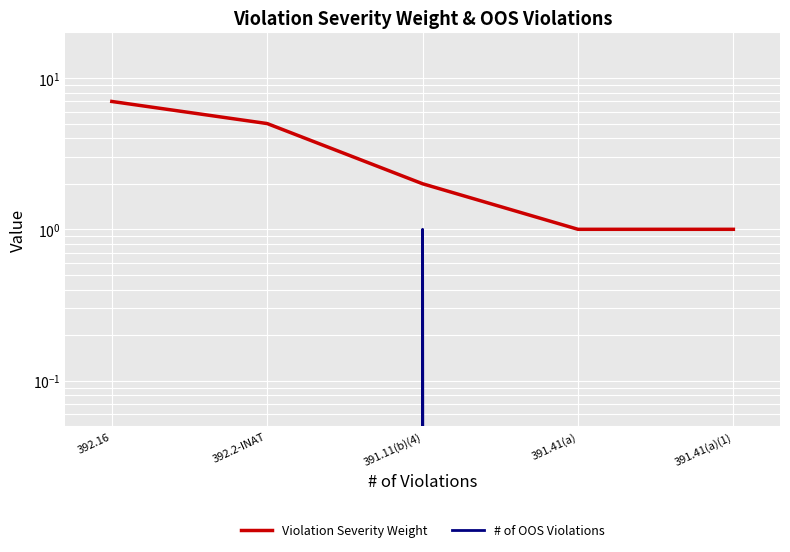

Is it true that Violation Severity Weight equals 12 at 392.16?

False